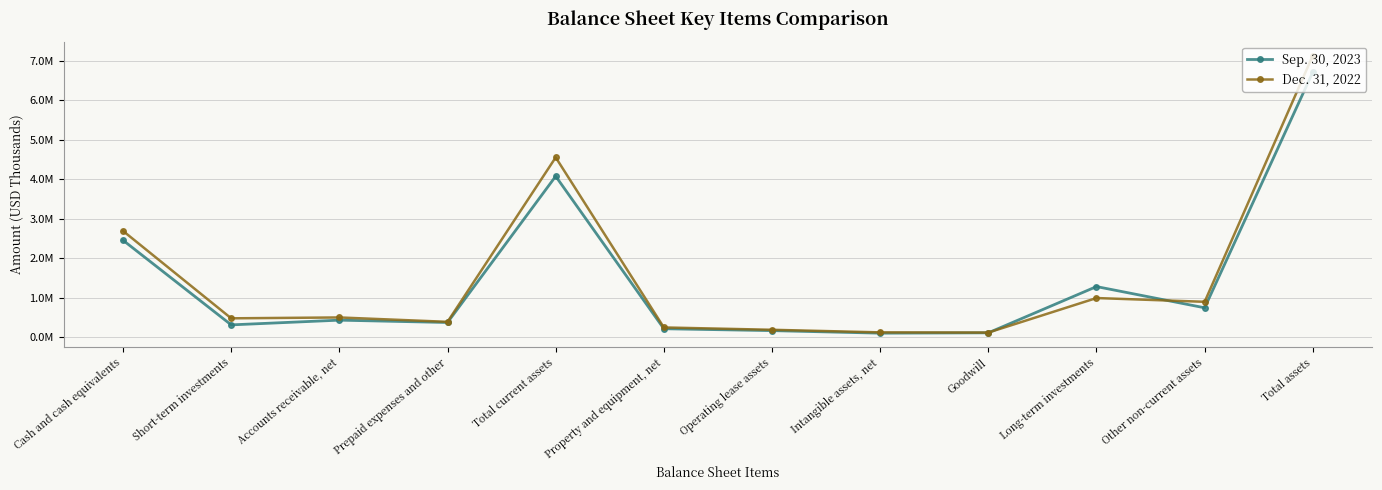

Where do Dec. 31, 2022 and Sep. 30, 2023 first cross each other?

Goodwill and Long-term investments